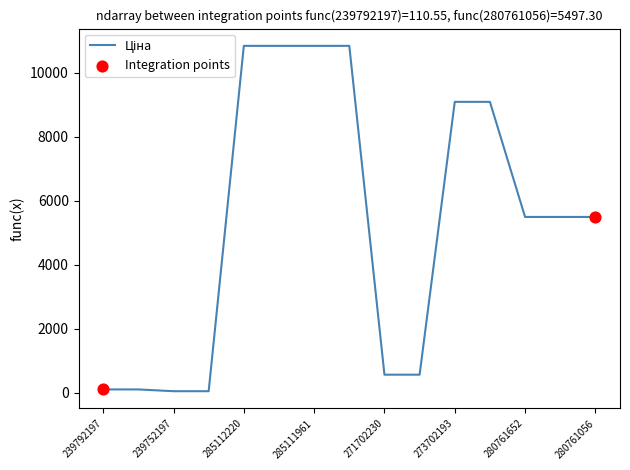

What is the difference between the maximum and minimum values?

10784.8